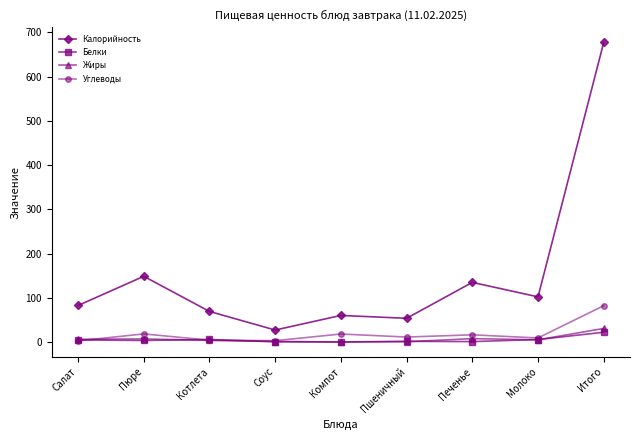

What are all the series names shown in the legend?

Калорийность, Белки, Жиры, Углеводы